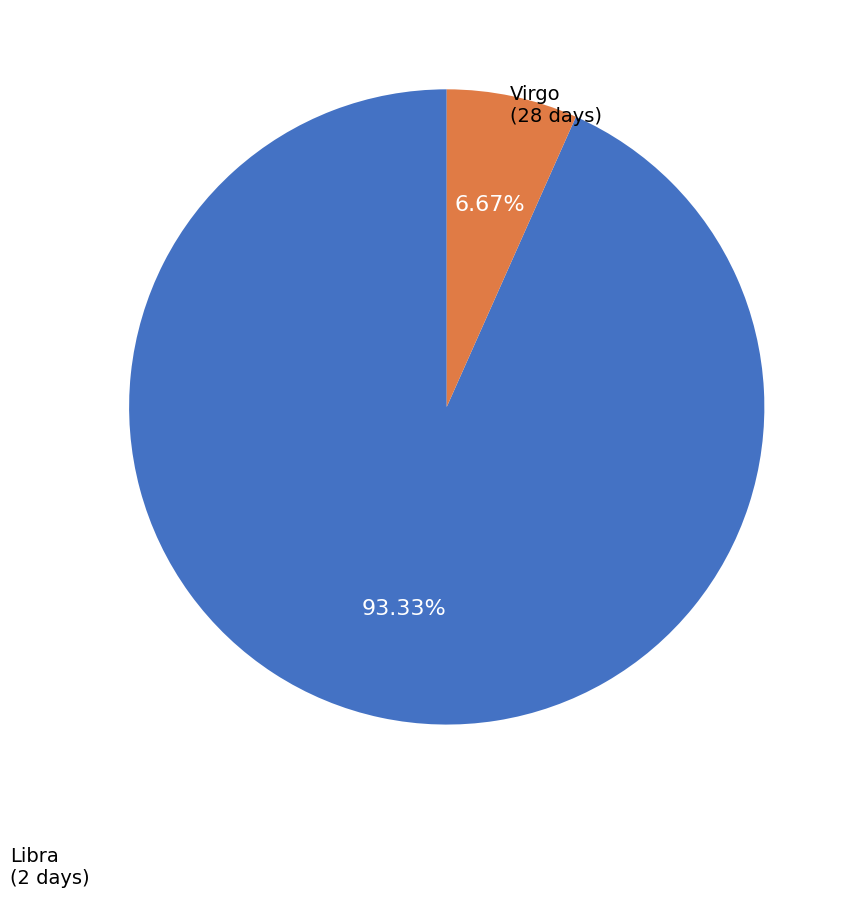

Does any single category account for the majority?

Yes